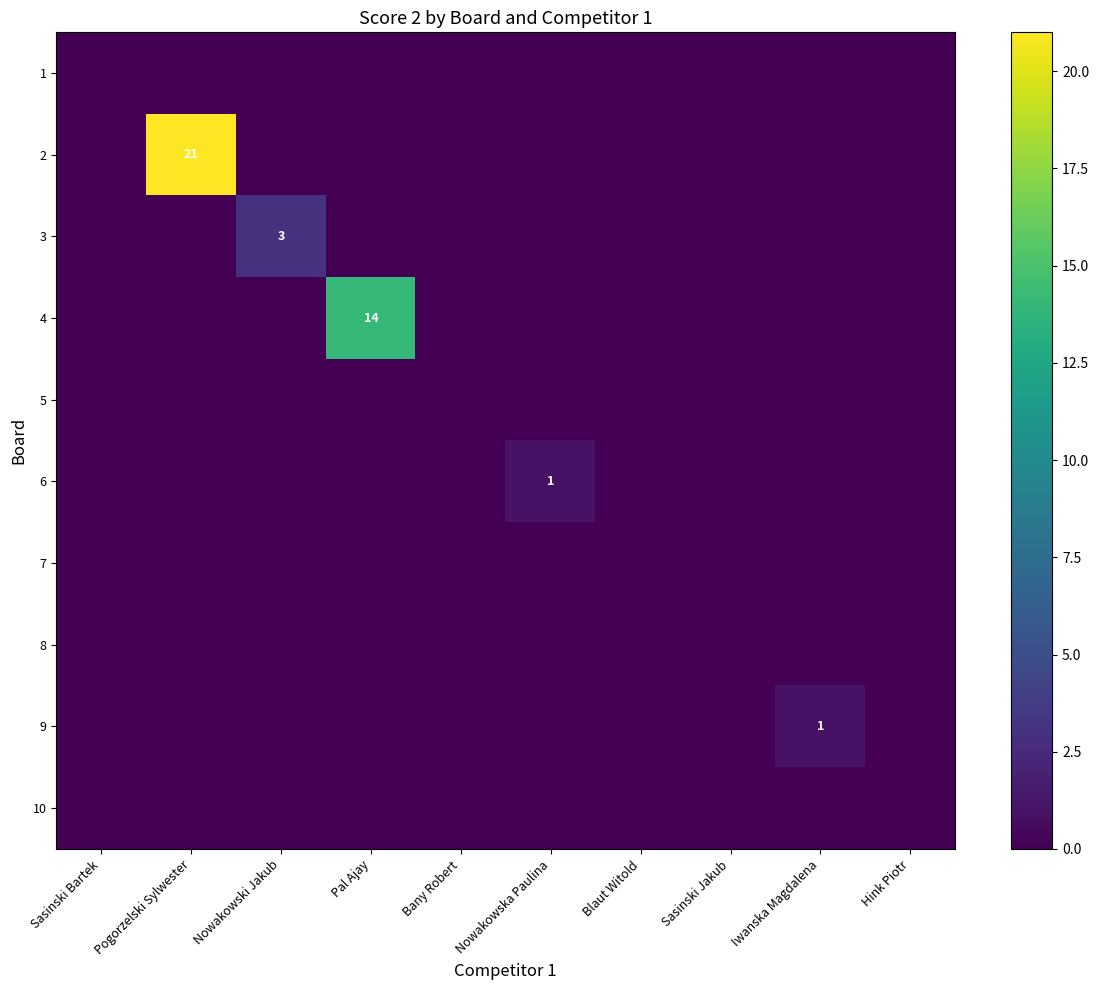

Is it true that 9 equals 1 at Iwanska Magdalena?

True